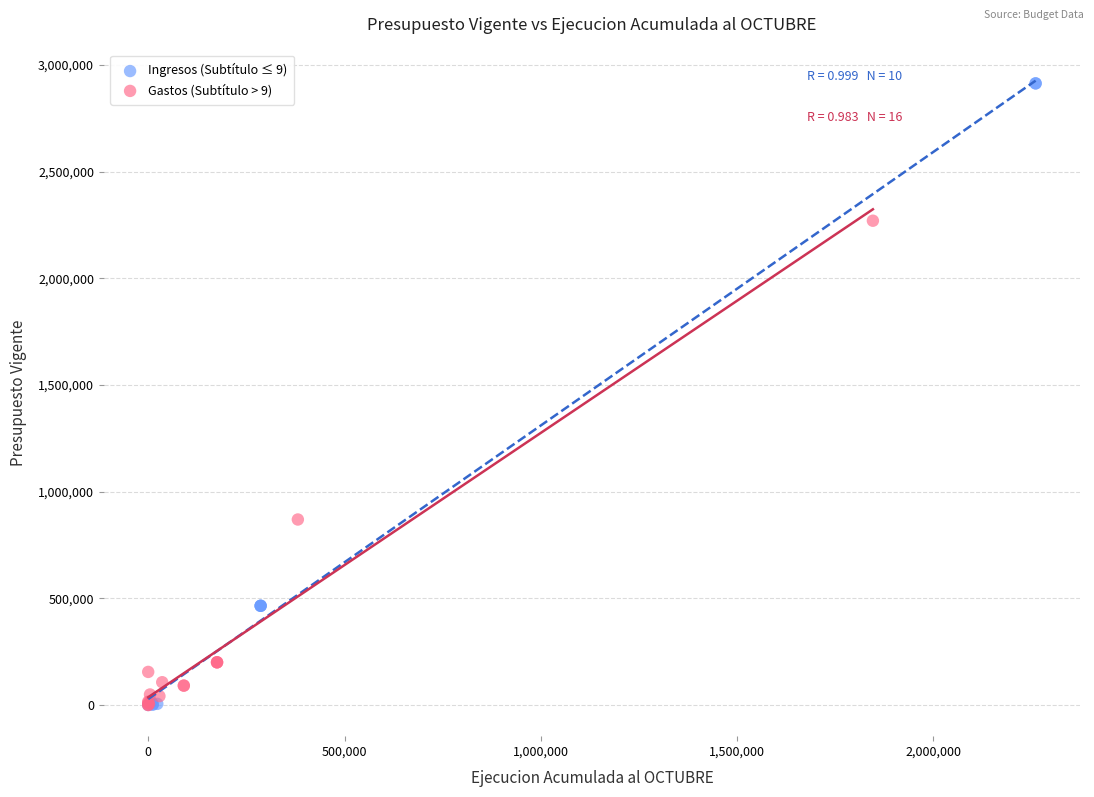

Which series has the widest spread of Y values?

Ingresos (Subtítulo ≤ 9)